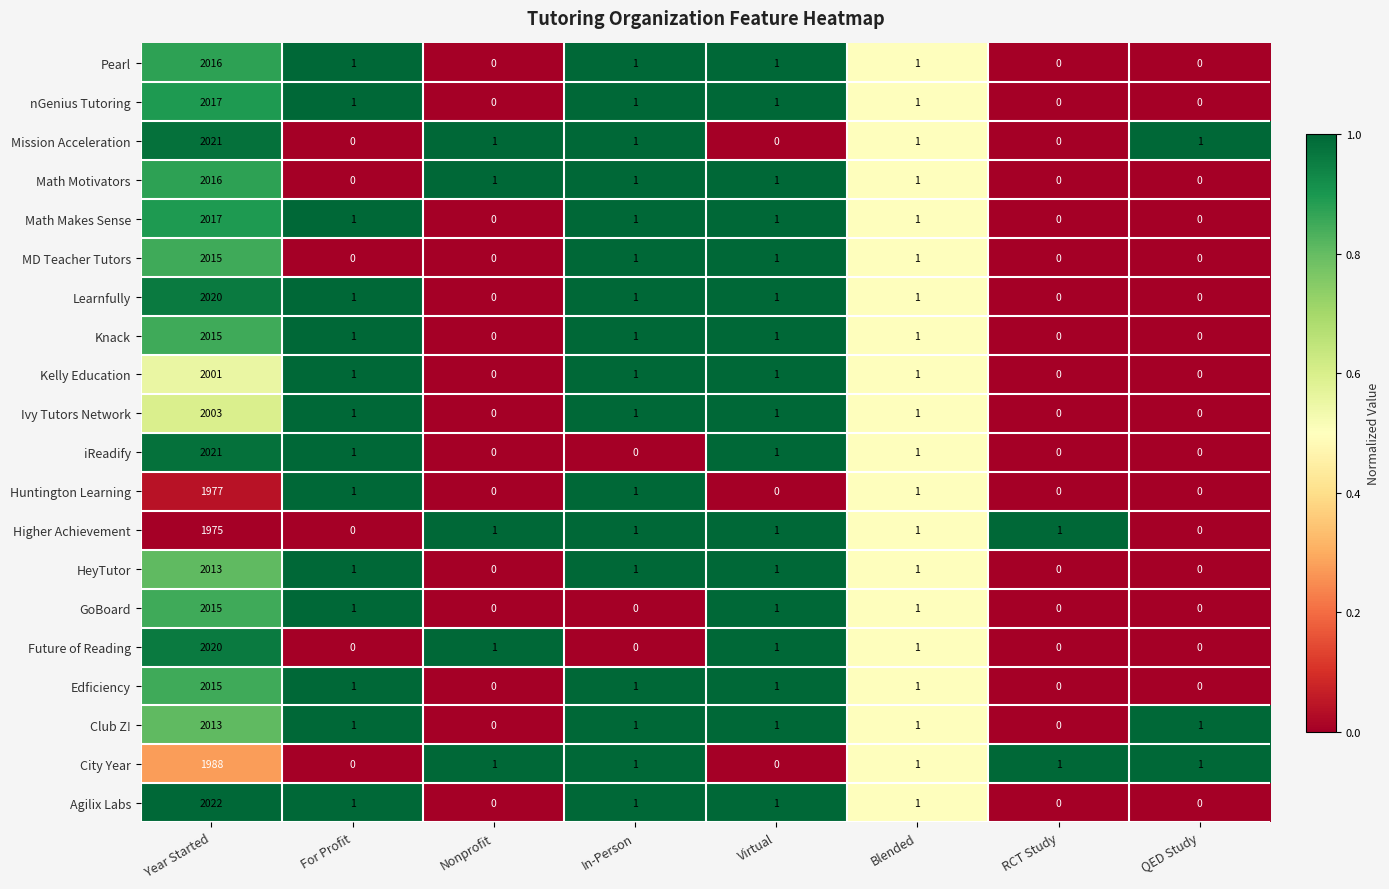

What is the difference between the maximum and minimum values in the Mission Acceleration series?

2021